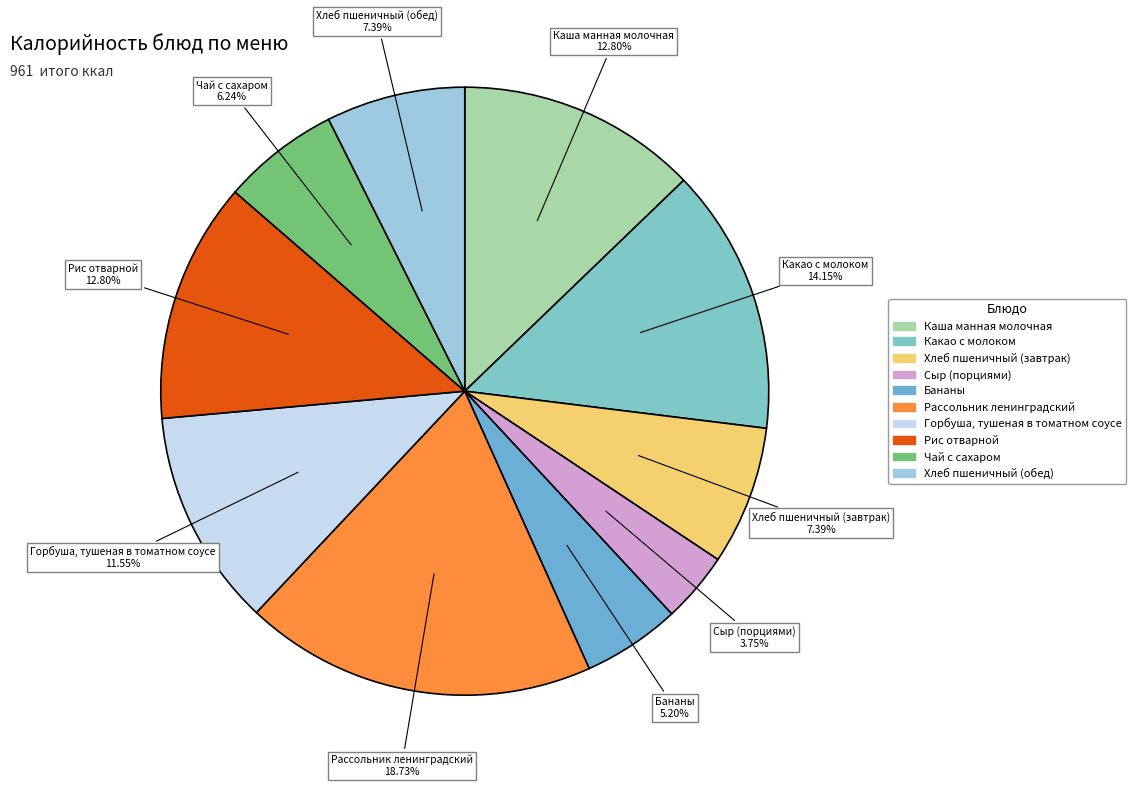

To the nearest percent, what is the average slice percentage?

10%